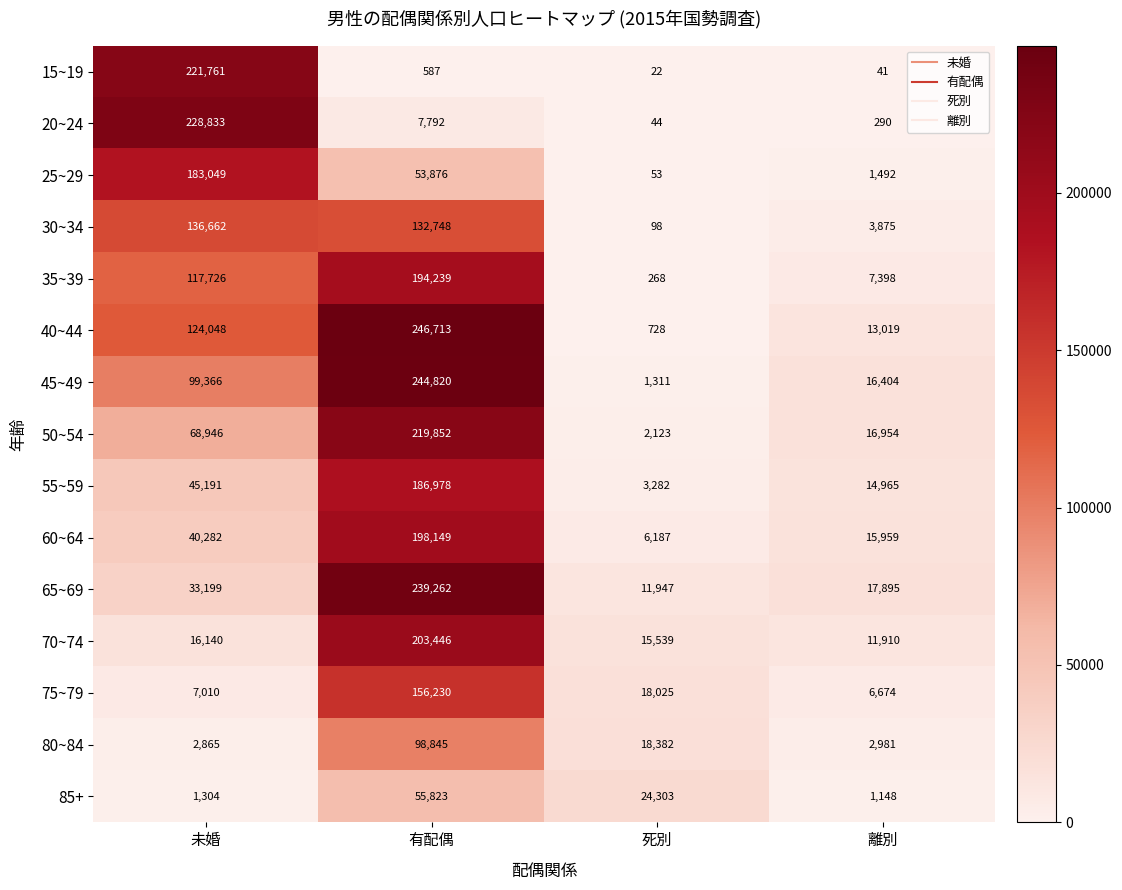

List the series in order of their peak value, highest first.

40~44, 45~49, 65~69, 20~24, 15~19, 50~54, 70~74, 60~64, 35~39, 55~59, 25~29, 75~79, 30~34, 80~84, 85+